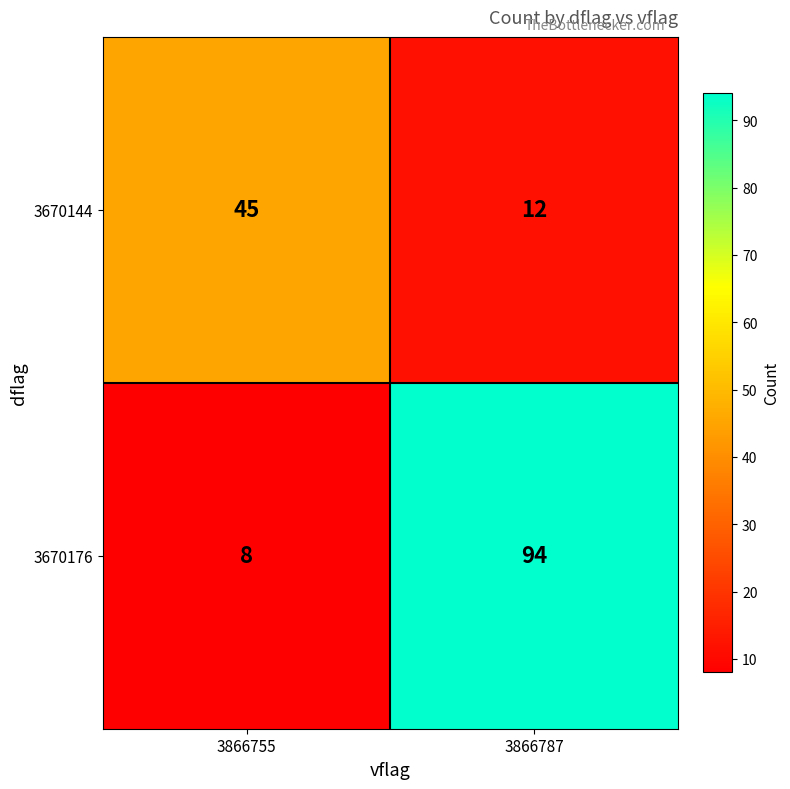

What is the sum of the 3670144 values at 3866755 and 3866787?

57